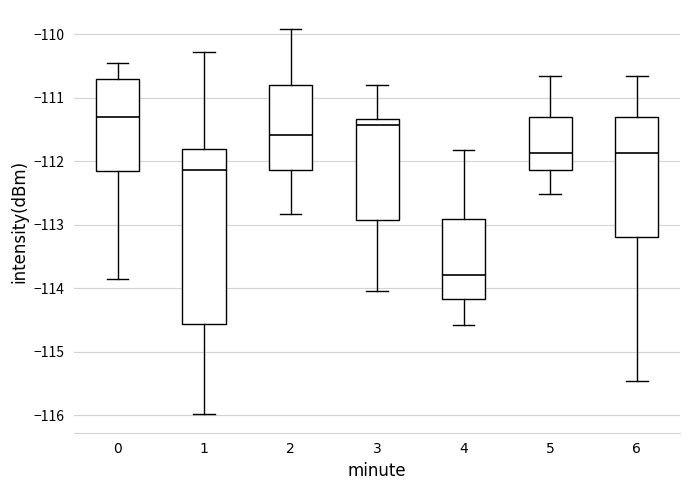

Reading left to right, transcribe this box plot: for each box, give where its median line is, the range the box spans, and where its two whiskers end, as read against the y-axis. The values are not printed on the chart, so give them approximately, as read against the axis.

0: median -111.3, box -112.2 to -110.7, whiskers -113.8 to -110.4
1: median -112.1, box -114.6 to -111.8, whiskers -116.0 to -110.3
2: median -111.6, box -112.1 to -110.8, whiskers -112.8 to -109.9
3: median -111.4, box -112.9 to -111.3, whiskers -114.0 to -110.8
4: median -113.8, box -114.2 to -112.9, whiskers -114.6 to -111.8
5: median -111.9, box -112.1 to -111.3, whiskers -112.5 to -110.7
6: median -111.9, box -113.2 to -111.3, whiskers -115.5 to -110.7